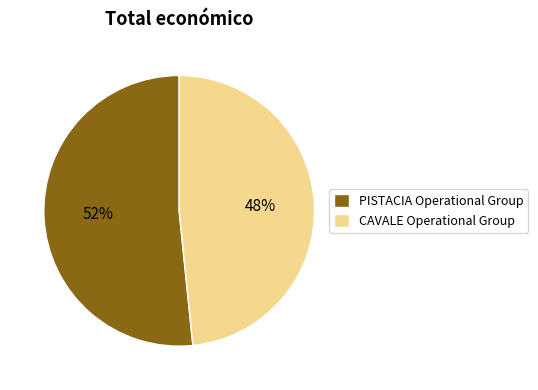

What percentage is the PISTACIA Operational Group slice, to the nearest percent?

52%